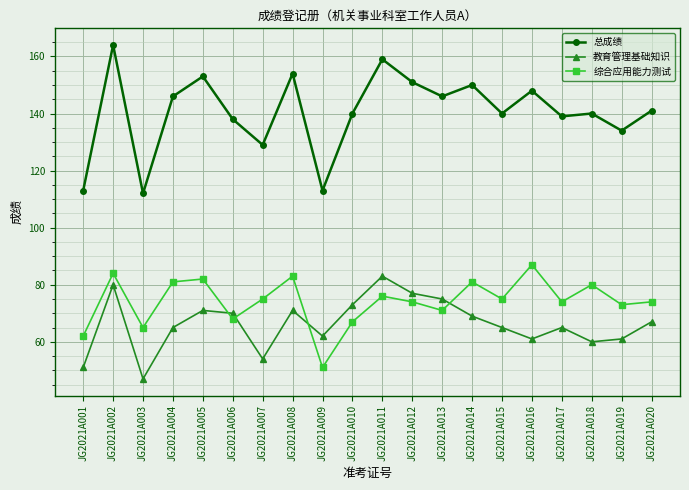

True or false: 综合应用能力测试 has more than 2 interior local peaks.

True